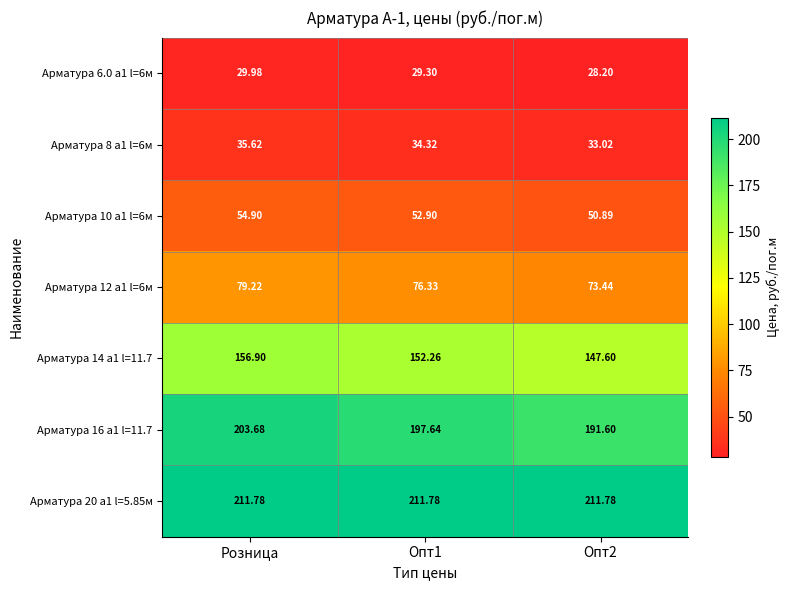

Where does the Арматура 6.0 а1 l=6м series first go above 29?

Розница